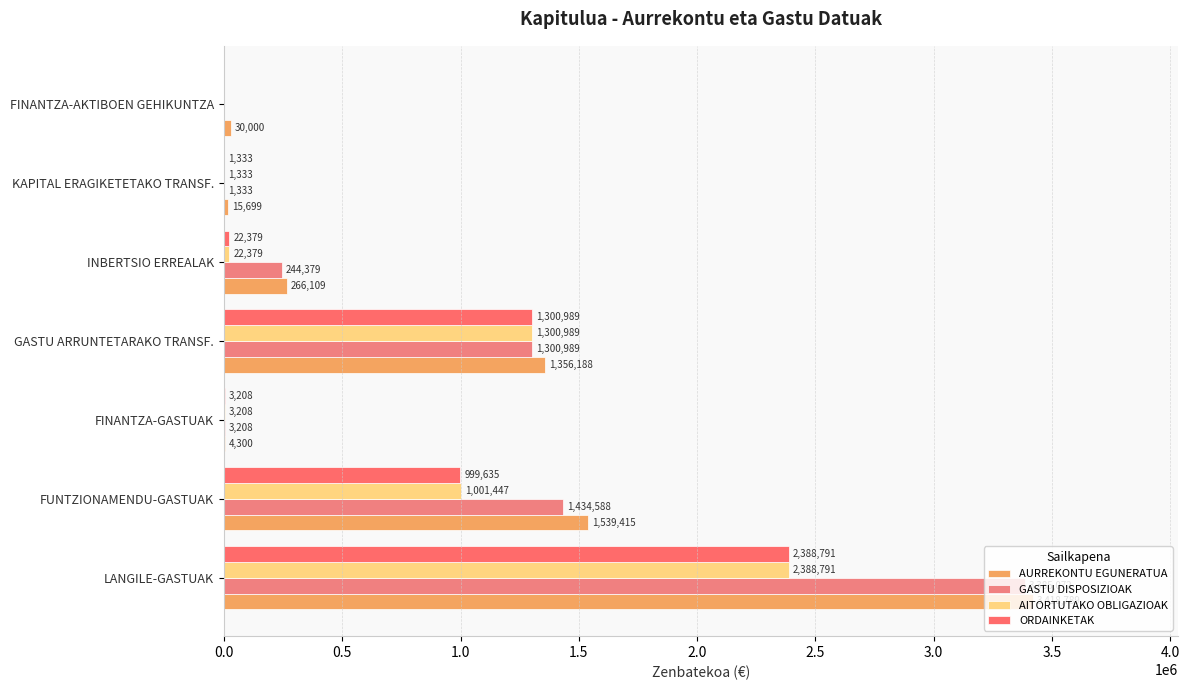

List the series in order of their peak value, highest first.

AURREKONTU EGUNERATUA, GASTU DISPOSIZIOAK, AITORTUTAKO OBLIGAZIOAK, ORDAINKETAK